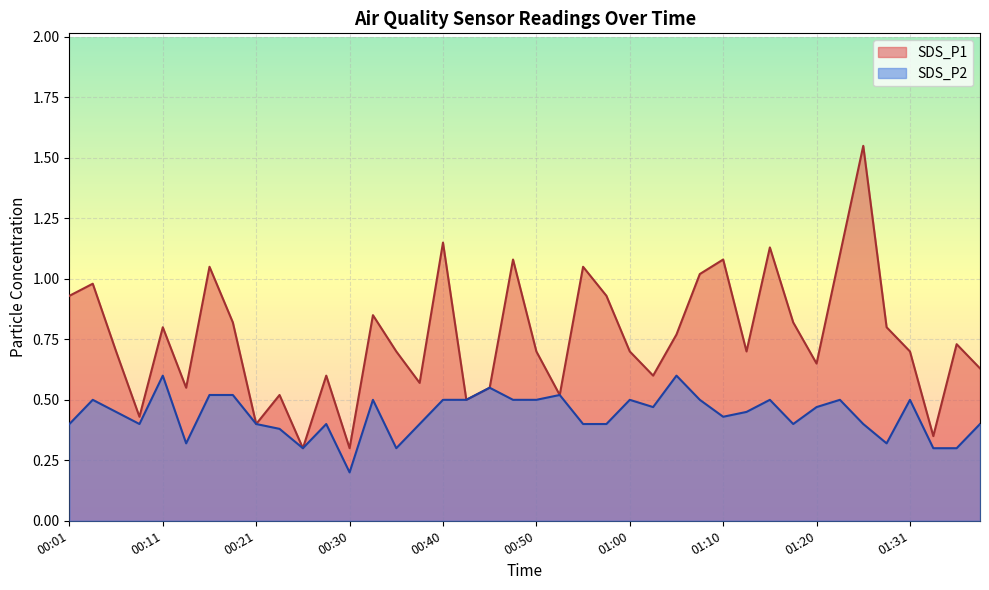

At 00:40, list the series in order from largest to smallest.

SDS_P1, SDS_P2